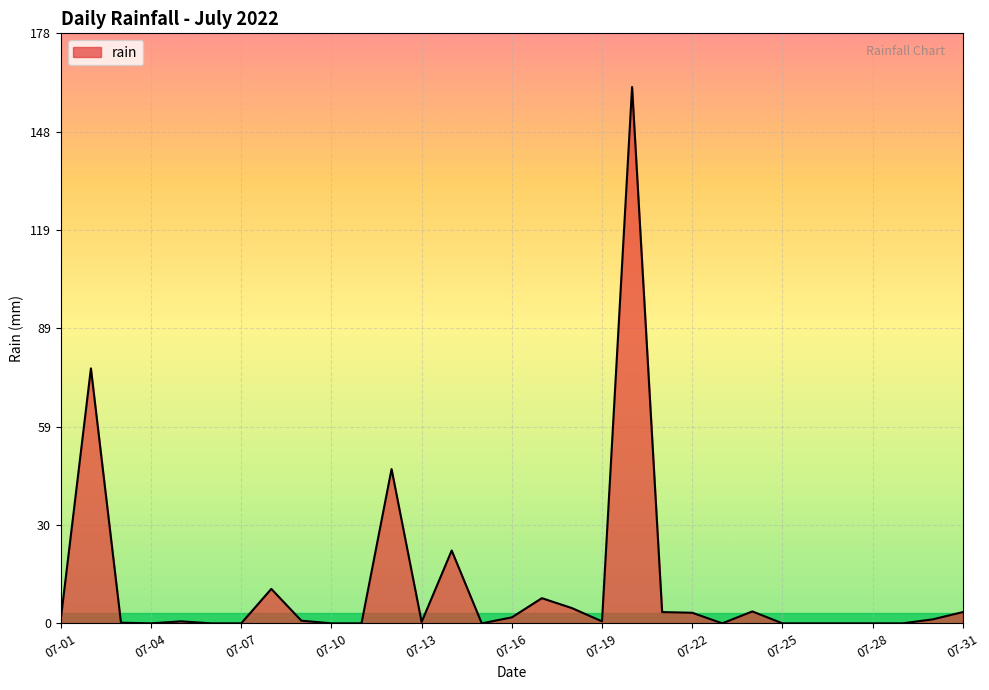

What is the greatest value displayed?

162.0